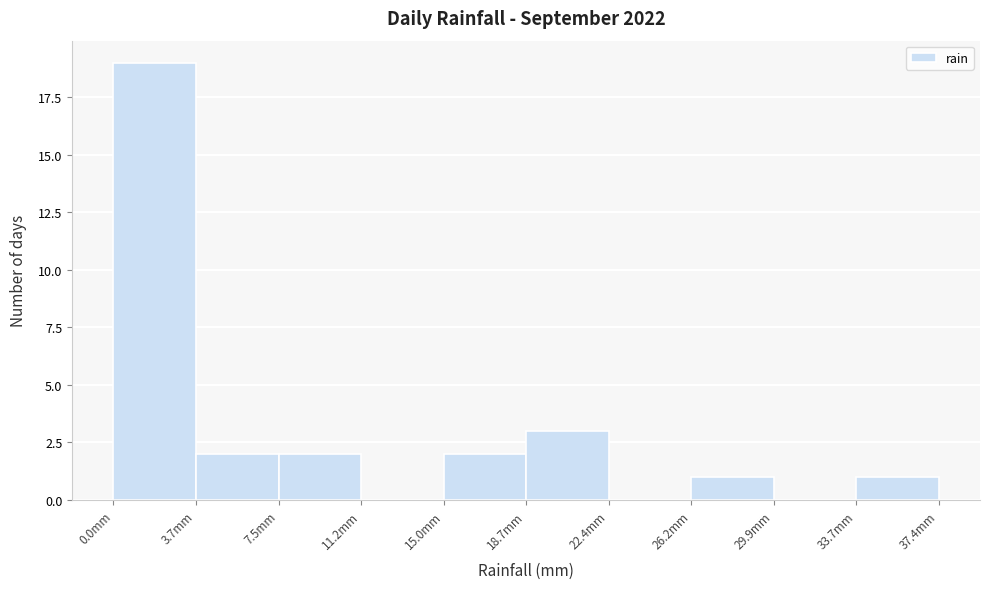

Reading left to right, list every bar in this chart as the range it spans on the x-axis followed by its height. Neither the bar edges nor the heights are printed on the chart, so give them approximately, as read against the axes.

0.0 to 3.5: 19
3.5 to 7.5: 2
7.5 to 11.0: 2
11.0 to 15.0: 0
15.0 to 18.5: 2
18.5 to 22.5: 3
22.5 to 26.0: 0
26.0 to 30.0: 1
30.0 to 33.5: 0
33.5 to 37.5: 1